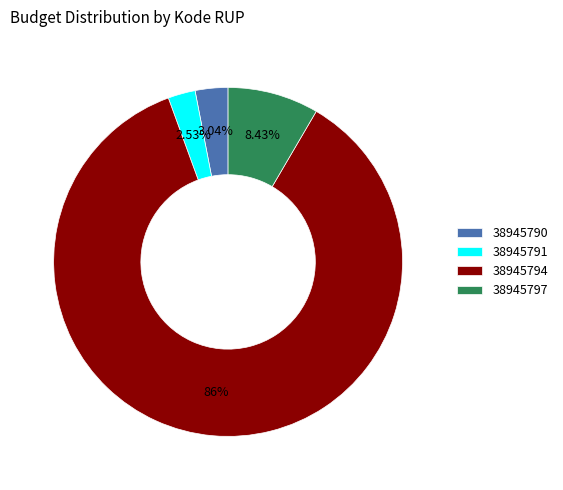

Do 38945791 and 38945794 together represent more than half of the pie?

Yes